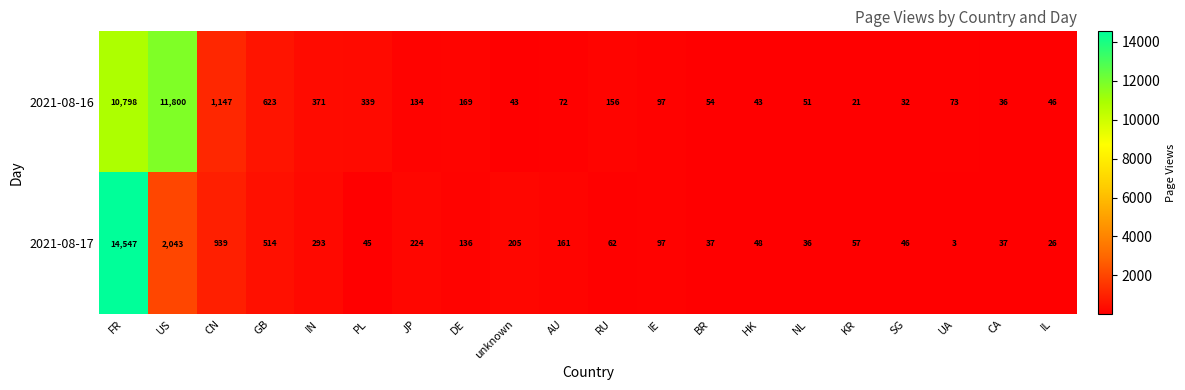

Rank the series by their maximum value, from highest to lowest.

2021-08-17, 2021-08-16